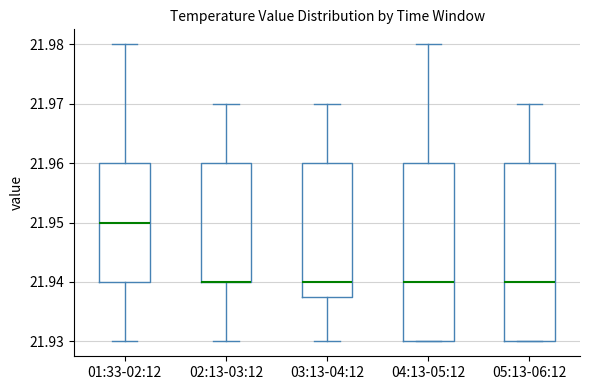

Reading left to right, read every box against the y-axis: the position of its median line, the range the box covers, and the ends of its whiskers. The values are not printed on the chart, so give them approximately, as read against the axis.

01:33-02:12: median 21.950, box 21.940 to 21.960, whiskers 21.930 to 21.980
02:13-03:12: median 21.940 (drawn on the box's lower edge), box 21.940 to 21.960, whiskers 21.930 to 21.970
03:13-04:12: median 21.940, box 21.938 to 21.960, whiskers 21.930 to 21.970
04:13-05:12: median 21.940, box 21.930 to 21.960, whiskers 21.930 to 21.980
05:13-06:12: median 21.940, box 21.930 to 21.960, whiskers 21.930 to 21.970